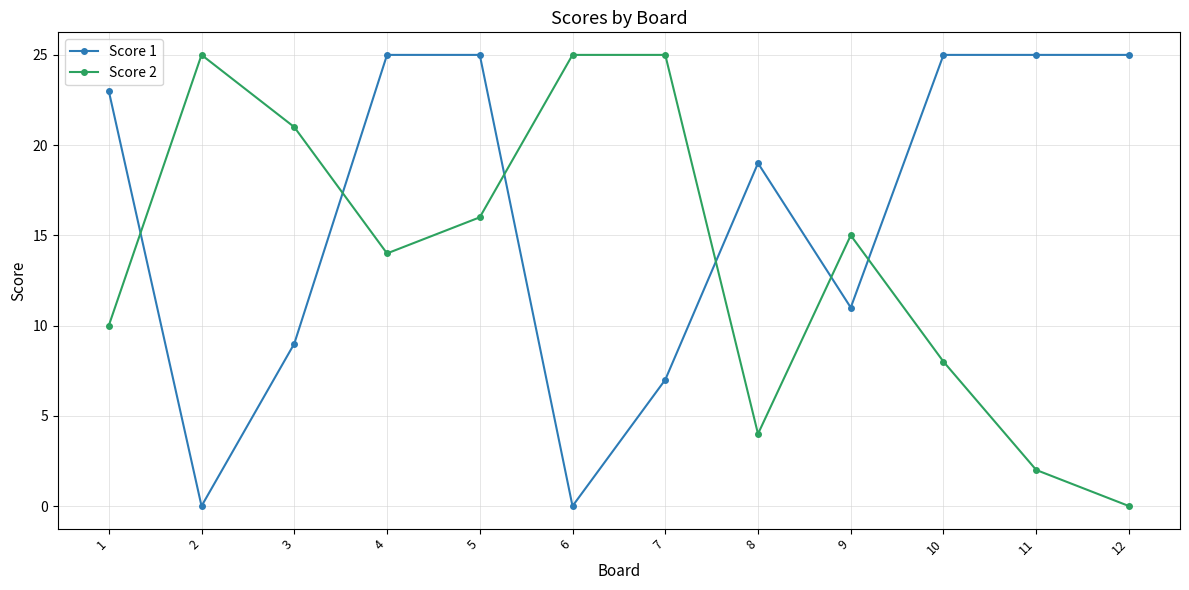

What are all the series names shown in the legend?

Score 1, Score 2